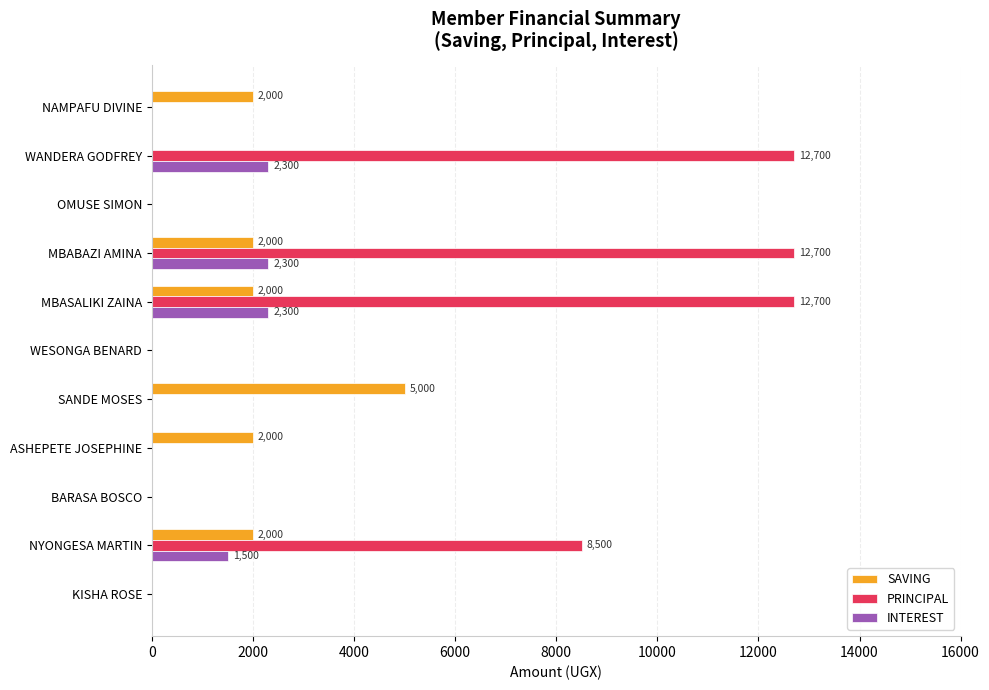

Is the value of SAVING at KISHA ROSE greater than the value of INTEREST at MBABAZI AMINA?

No